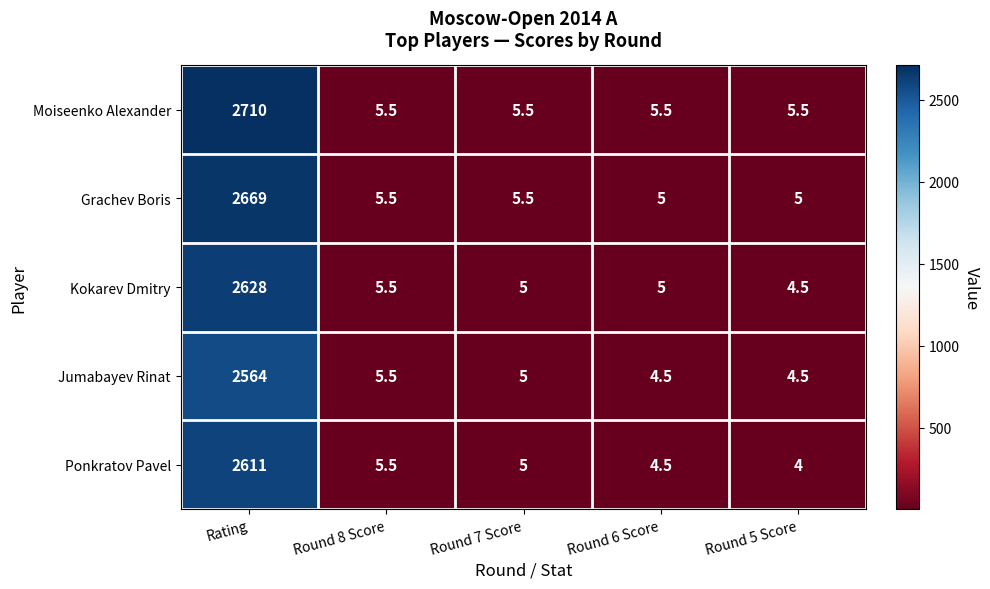

Which series has the largest range (max minus min)?

Moiseenko Alexander